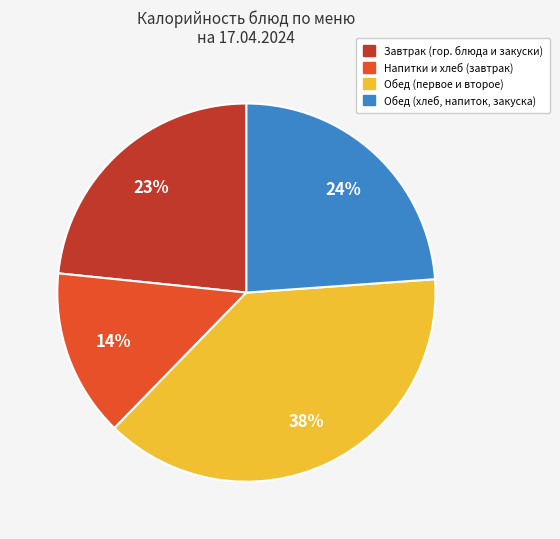

To the nearest percent, what is the average slice percentage?

25%